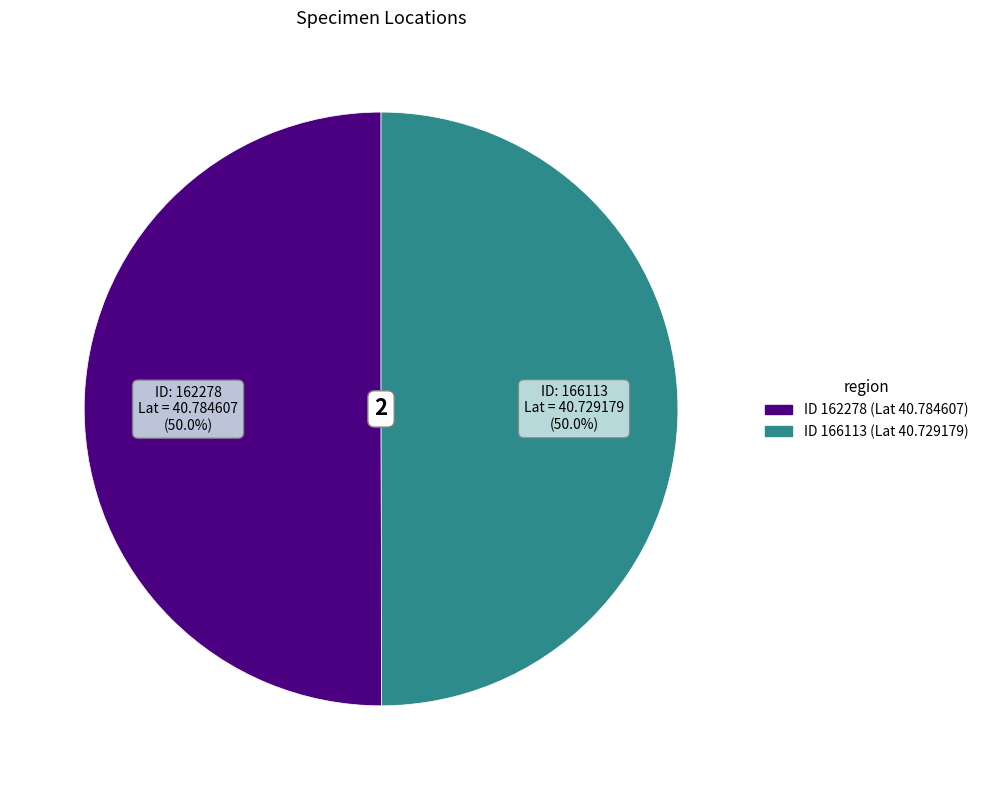

How many slices are in this pie chart?

2